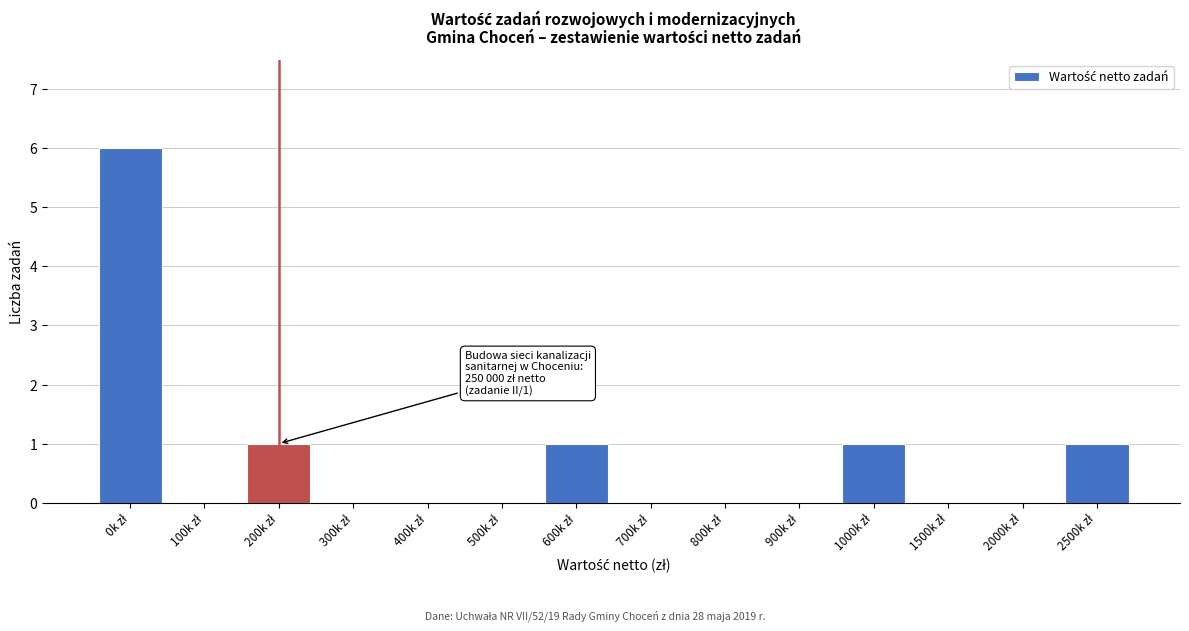

How many distinct data groups are displayed?

1